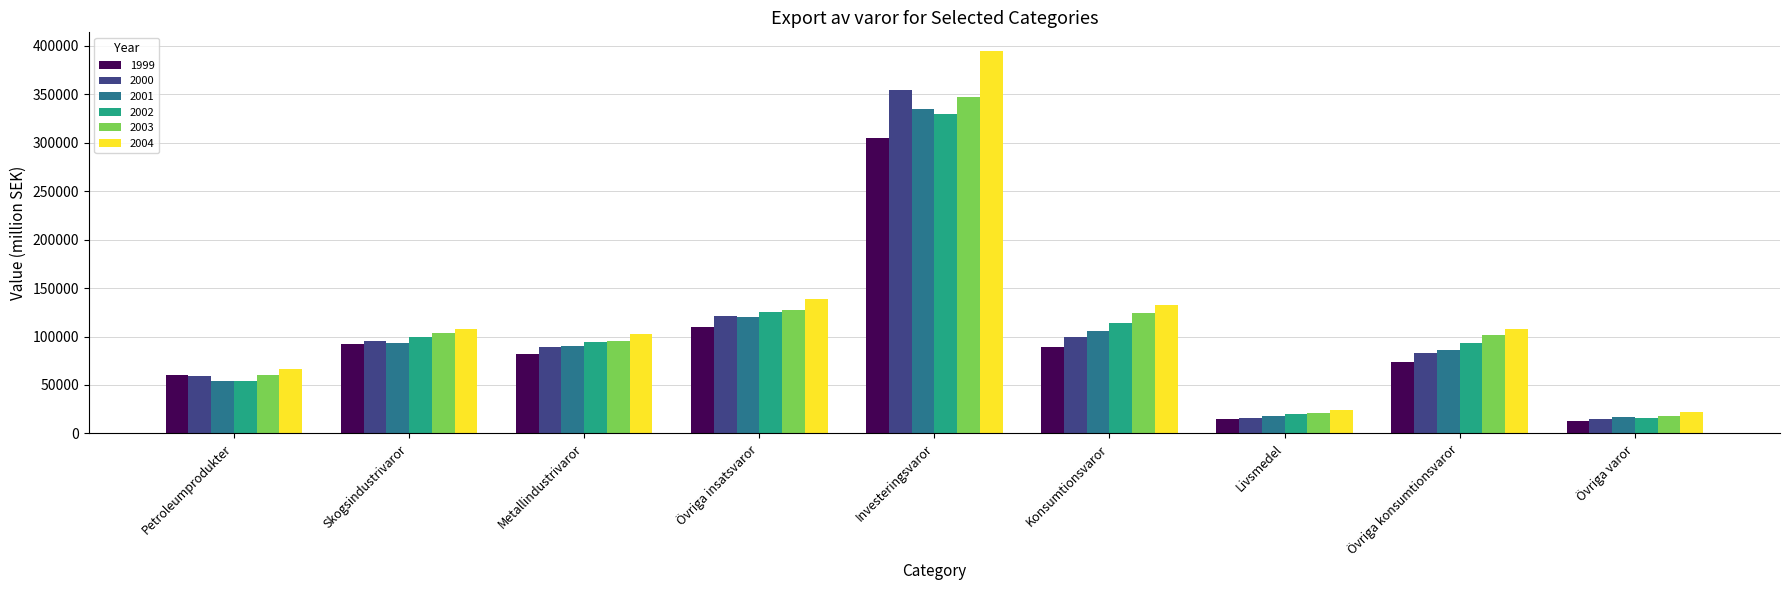

What is the average value of the 2000 series?

103625.7